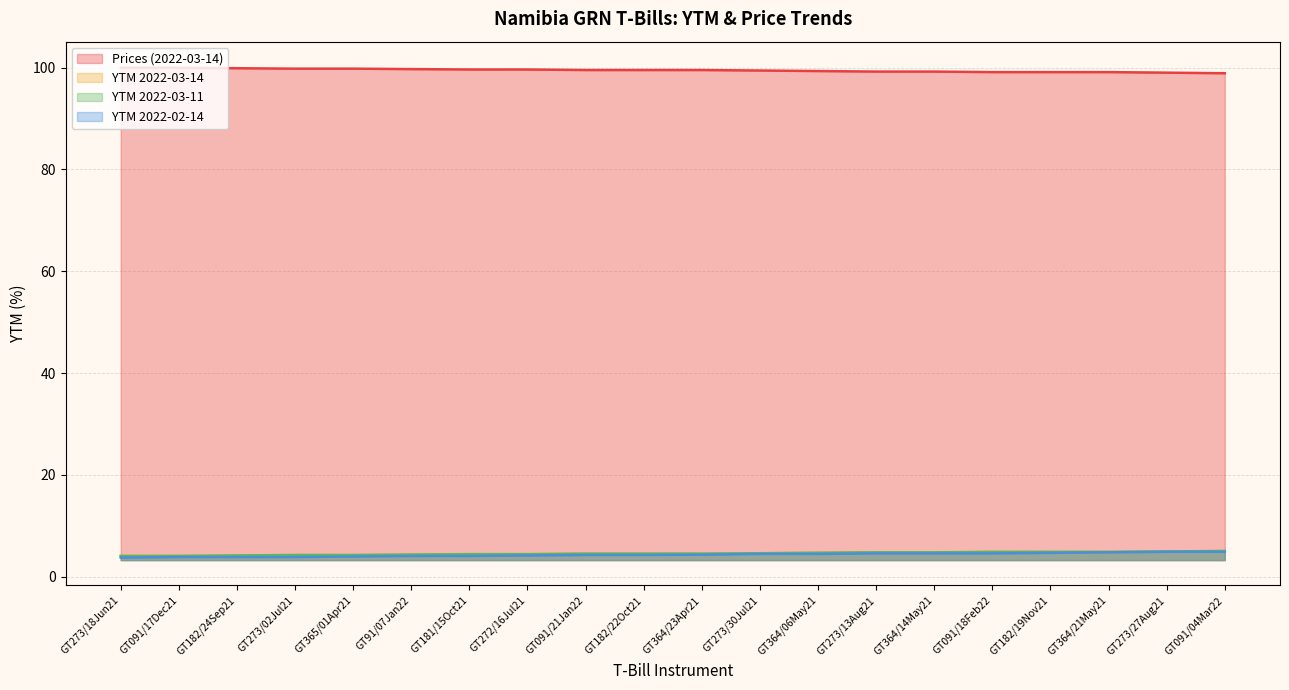

What are all the series names shown in the legend?

Prices (2022-03-14), YTM 2022-03-14, YTM 2022-03-11, YTM 2022-02-14